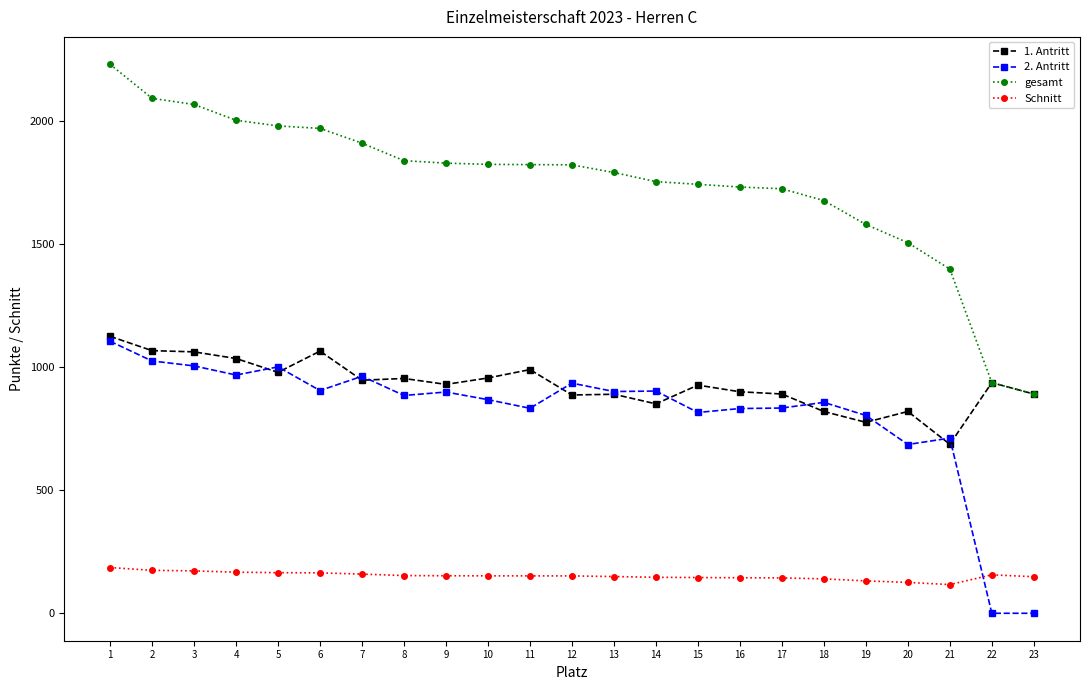

At which category is the sum across all series the highest?

1